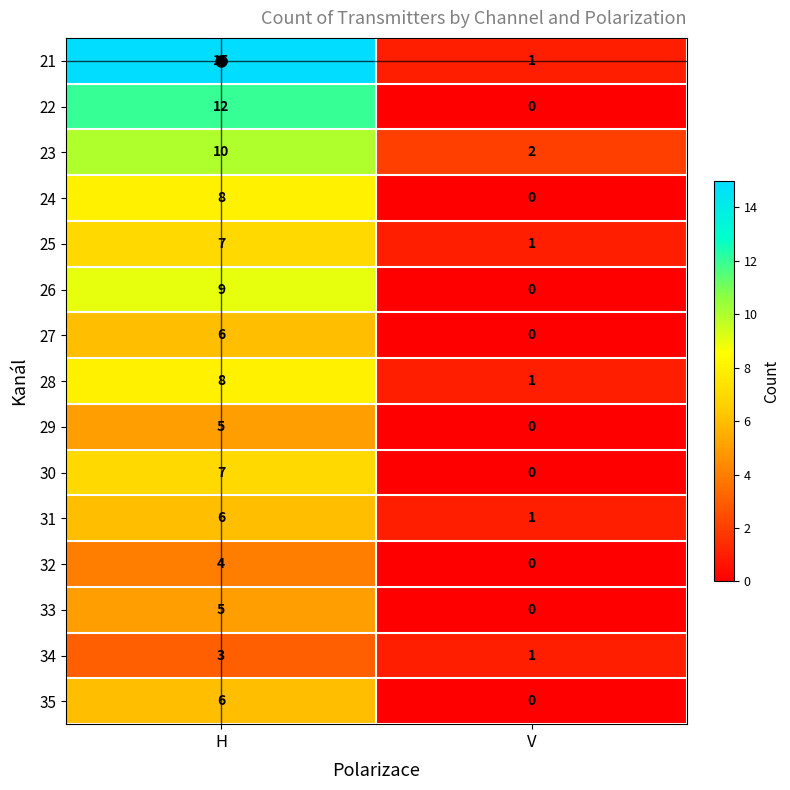

At how many categories does at least one series exceed 6?

1